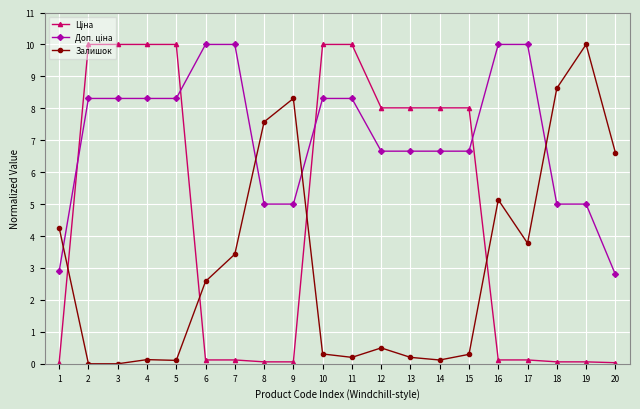

How many distinct data groups are displayed?

3